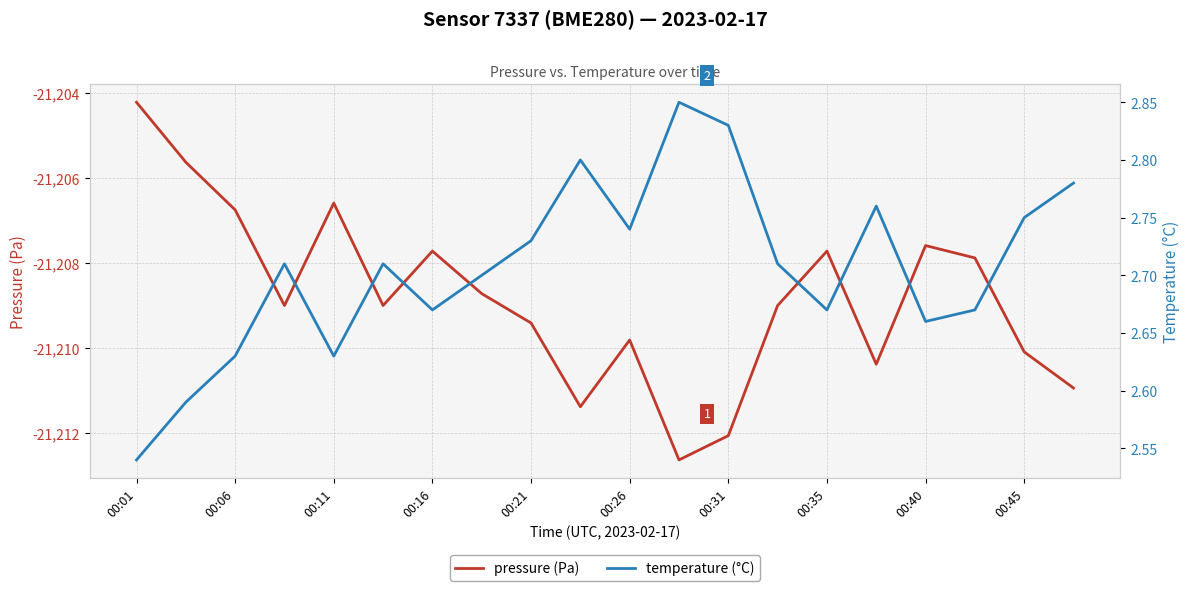

True or false: pressure (Pa) has a value of -21209.8 at 00:26.

True